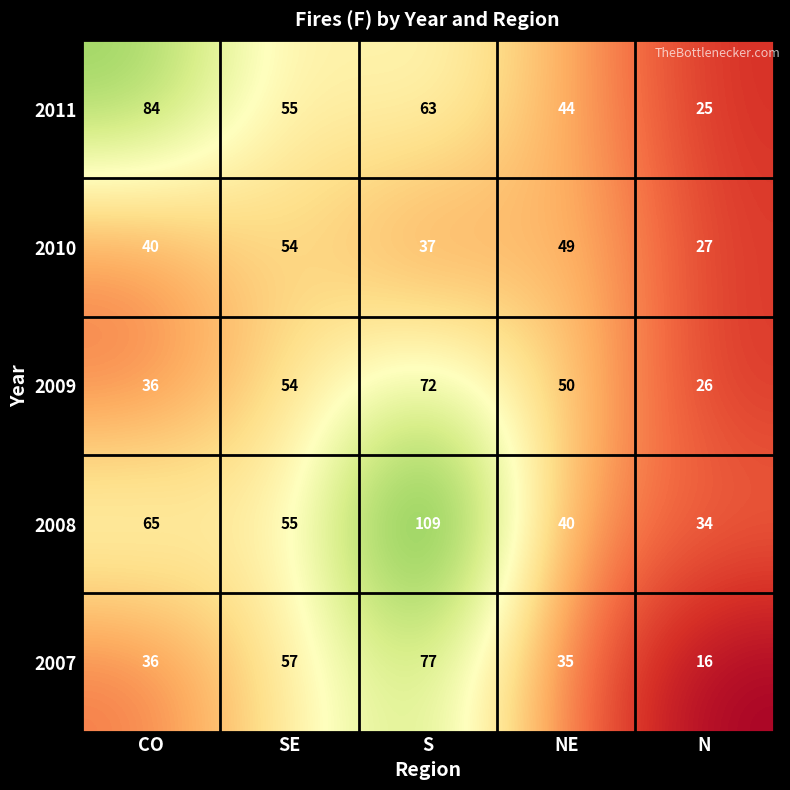

Which series has the largest range (max minus min)?

2008